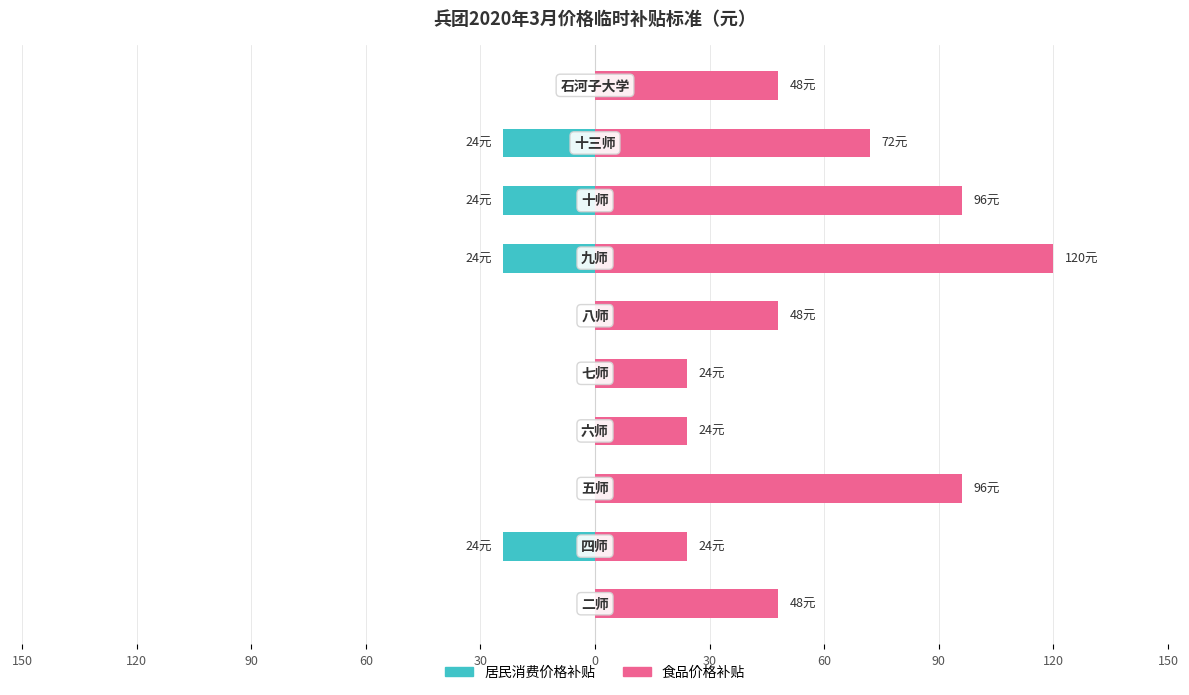

The 食品价格补贴 series shows 155 at 90. True or false?

False